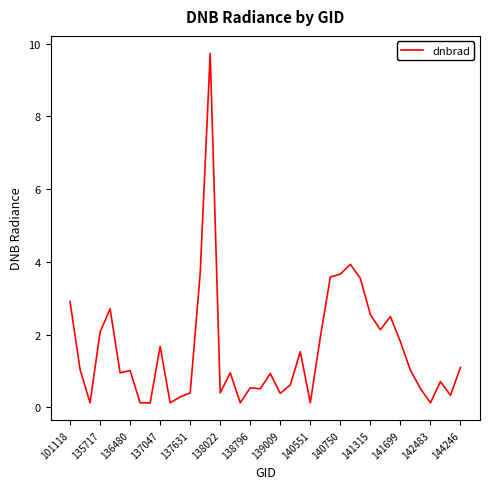

What is the minimum value shown in the chart?

0.1